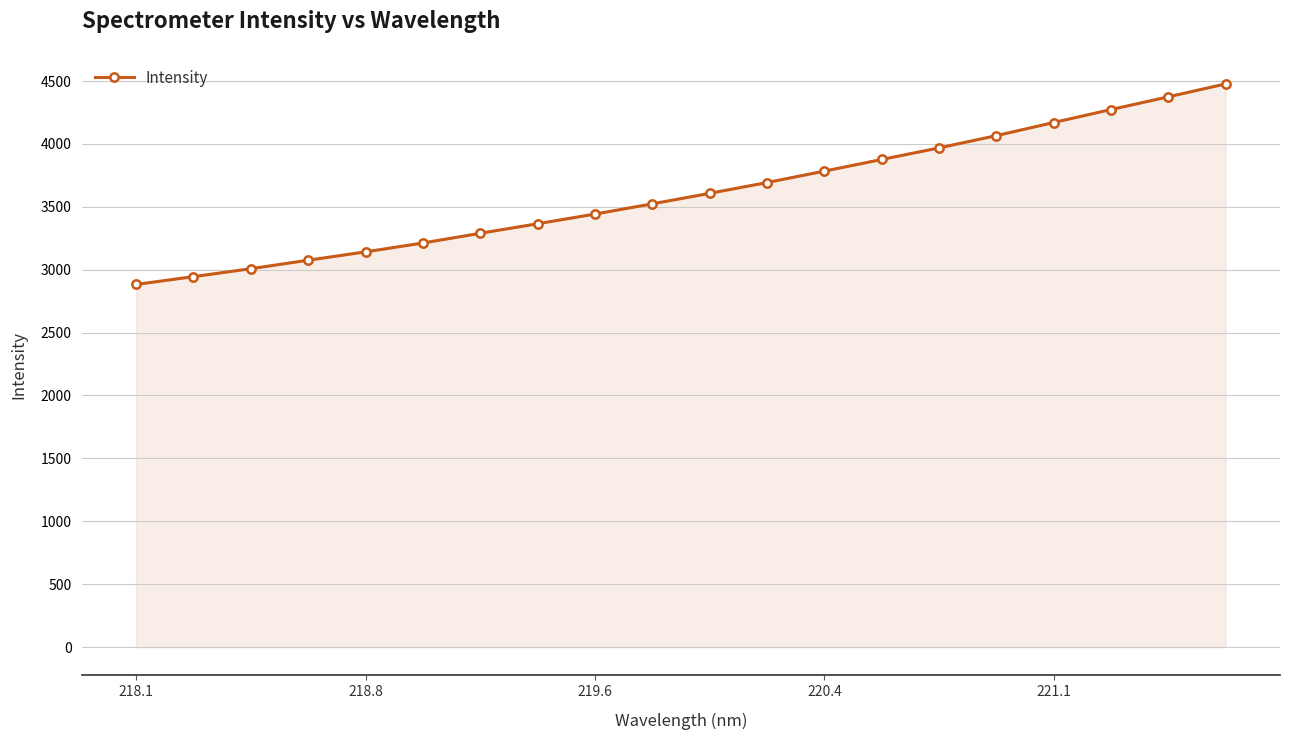

What is the greatest value displayed?

4477.2